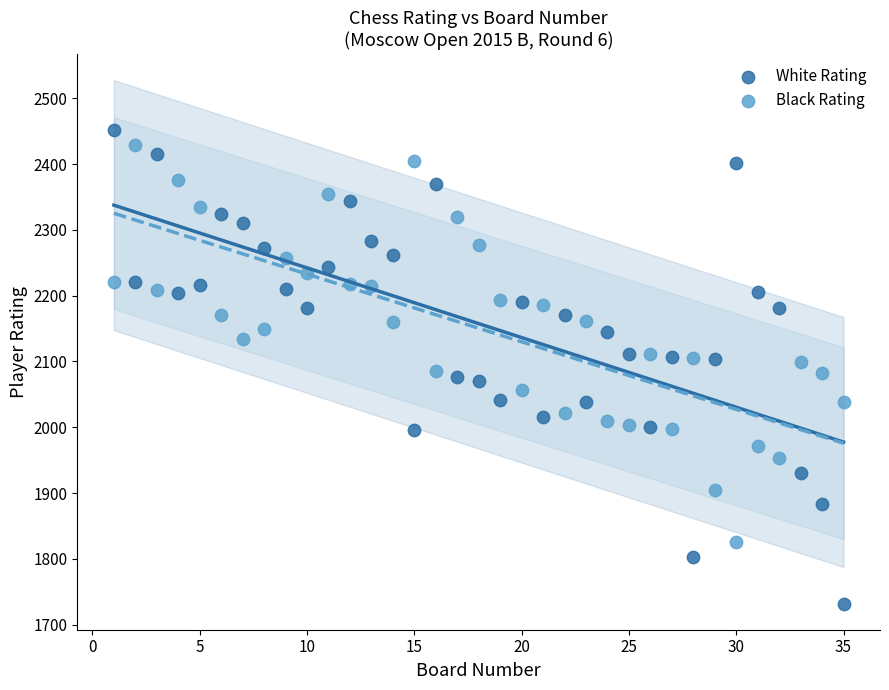

Which series contains the lowest Y value?

White Rating